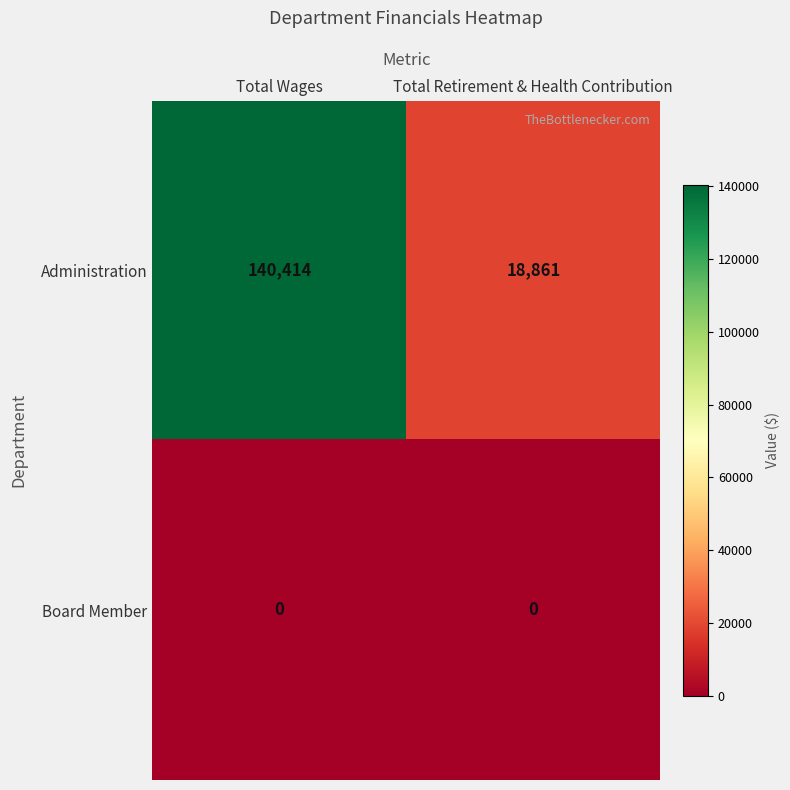

Between Total Wages and Total Retirement & Health Contribution, which series saw the biggest shift?

Administration